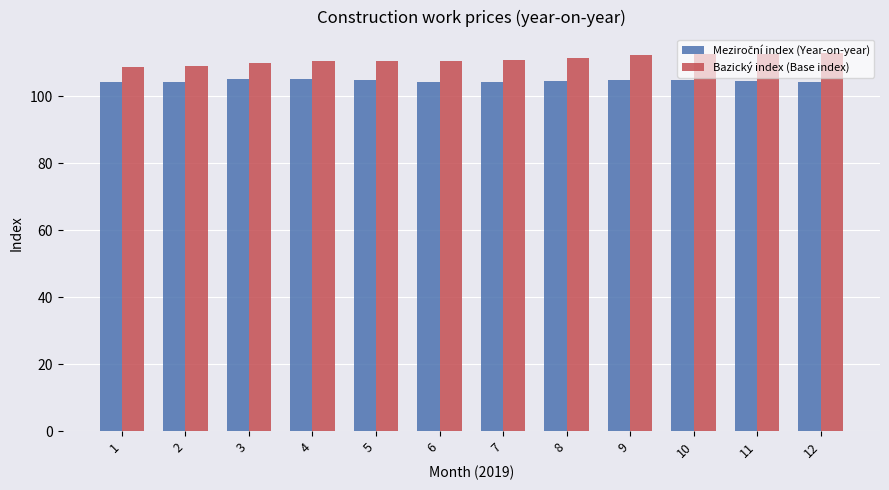

True or false: Bazický index (Base index) has a value of 174.7 at 6.

False